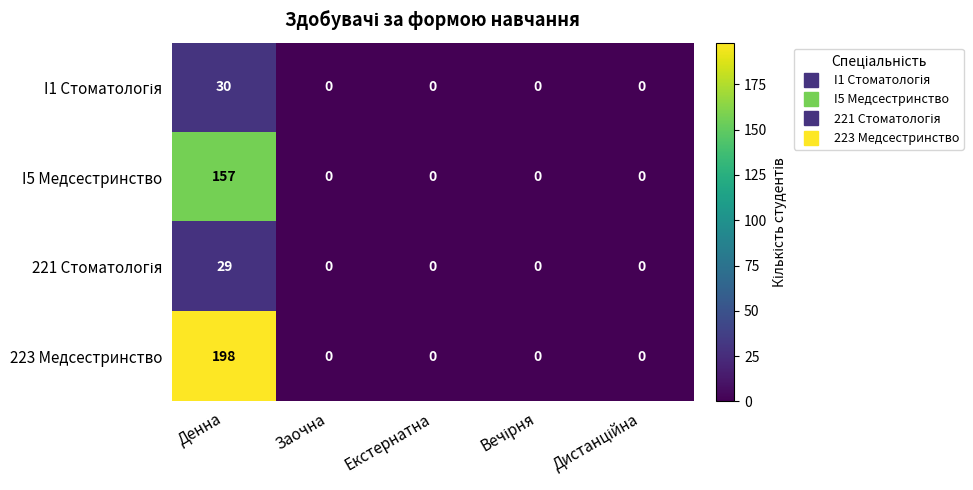

Which series has the largest range (max minus min)?

223 Медсестринство